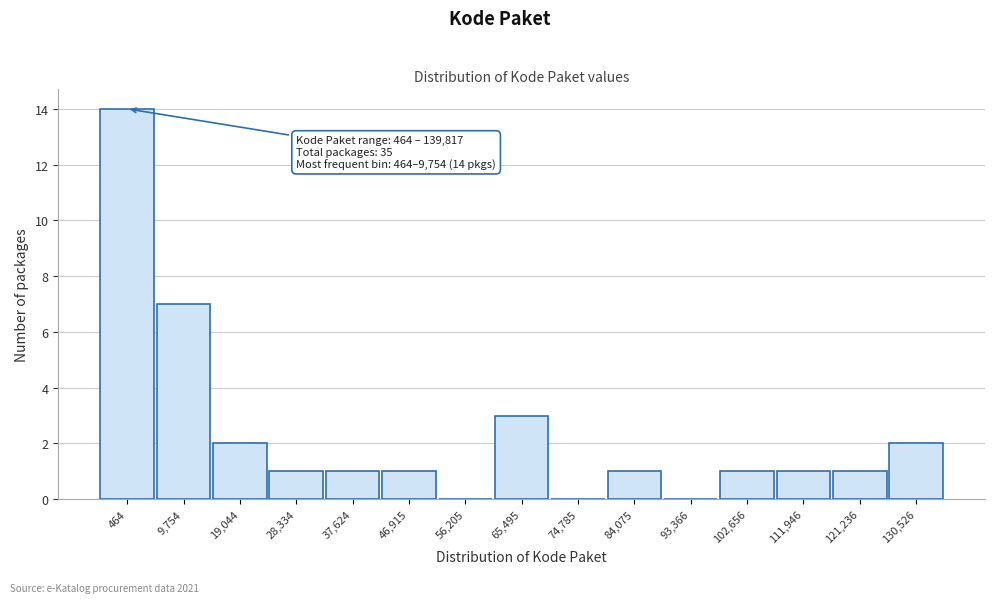

Reading left to right, list all the values displayed in this chart.

464=14	9,754=7	19,044=2	28,334=1	37,624=1	46,915=1	56,205=0	65,495=3	74,785=0	84,075=1	93,366=0	102,656=1	111,946=1	121,236=1	130,526=2